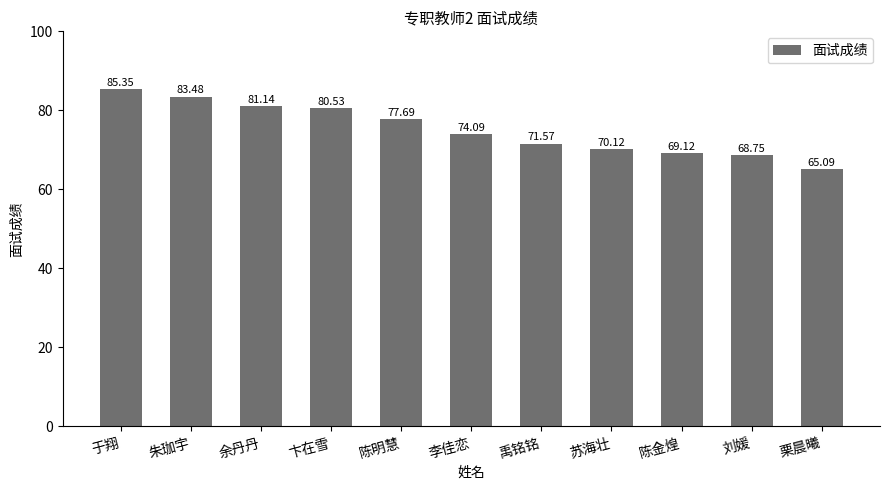

Is it true that the value at 苏海壮 is 33.2?

False